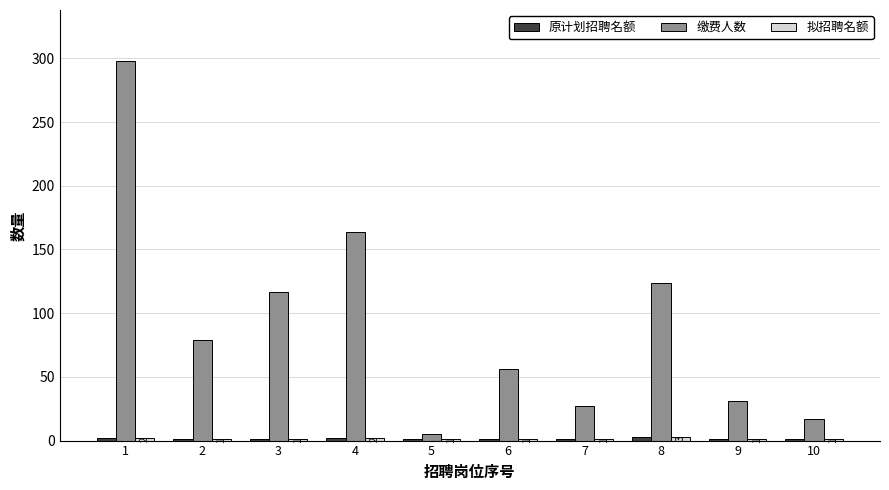

At which category is the sum across all series the highest?

1